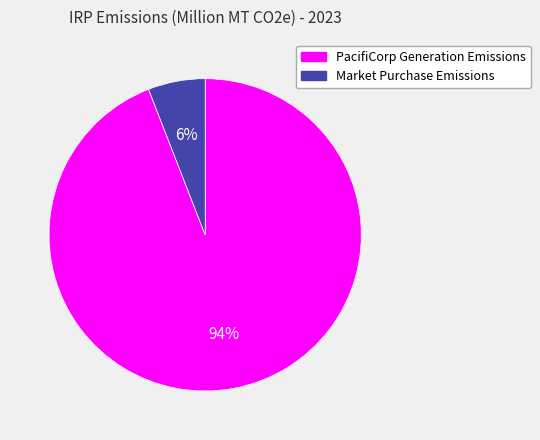

Rank the categories by value from lowest to highest.

Market Purchase Emissions, PacifiCorp Generation Emissions